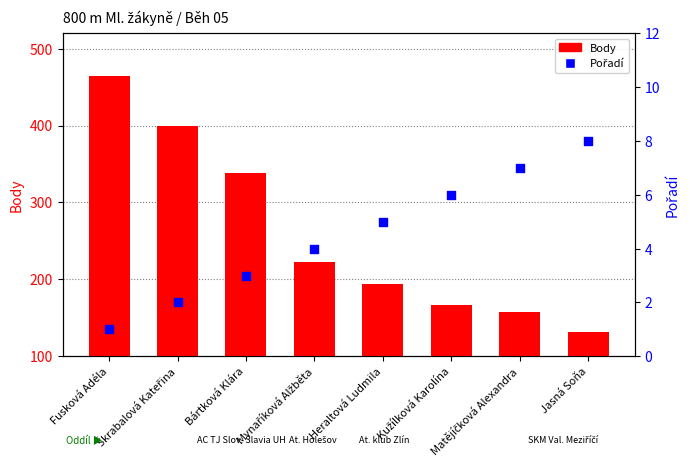

Which series has the largest Y range (max minus min)?

Body